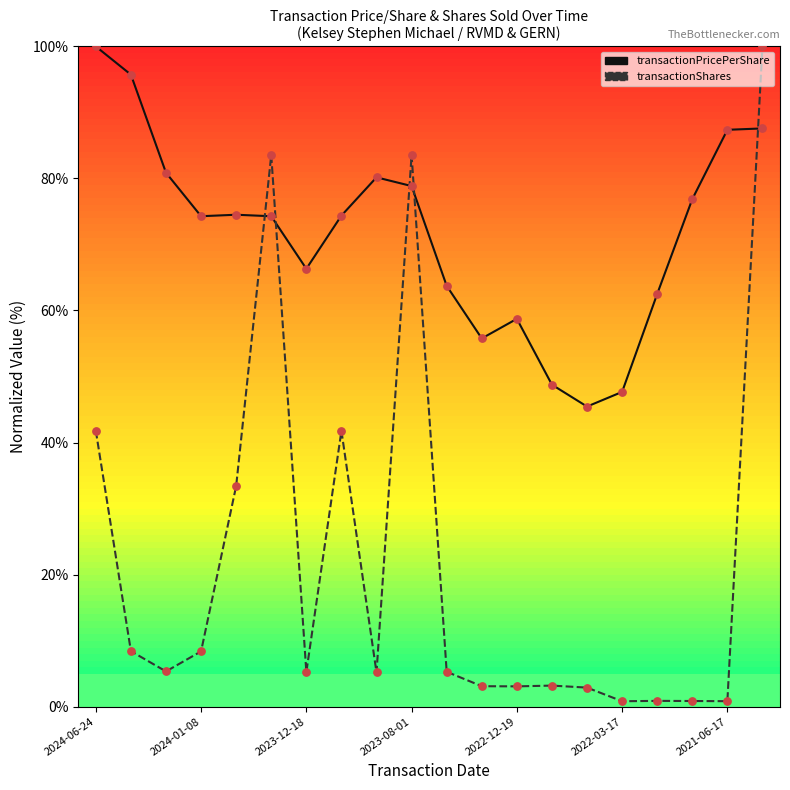

Which series has the largest total across all categories?

transactionPricePerShare